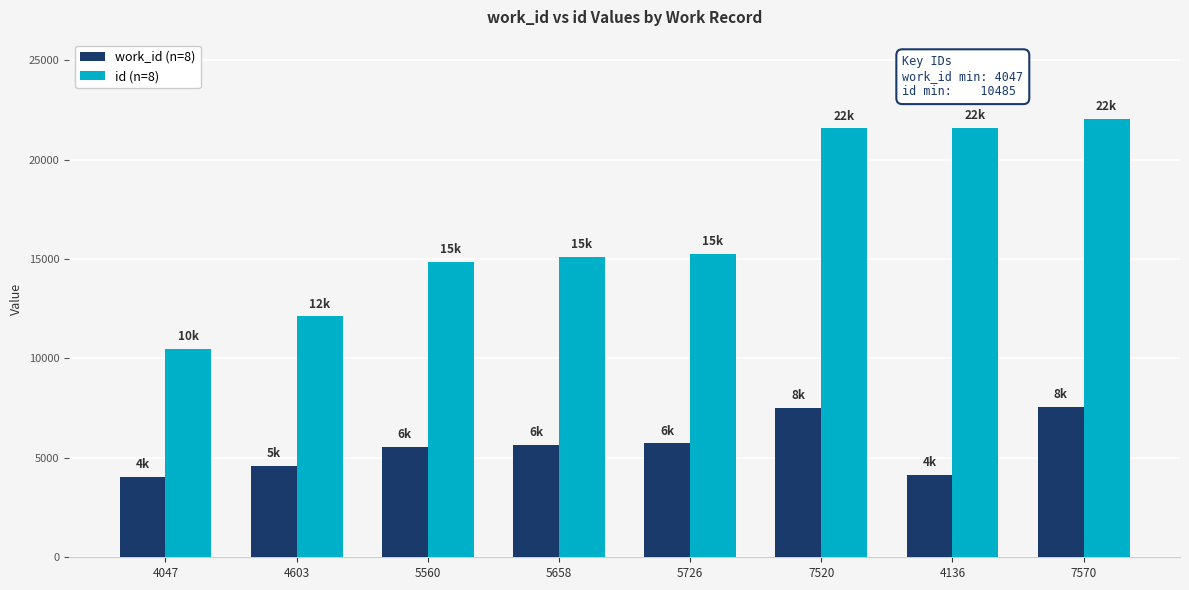

What is the difference between the maximum and minimum values in the id (n=8) series?

11574